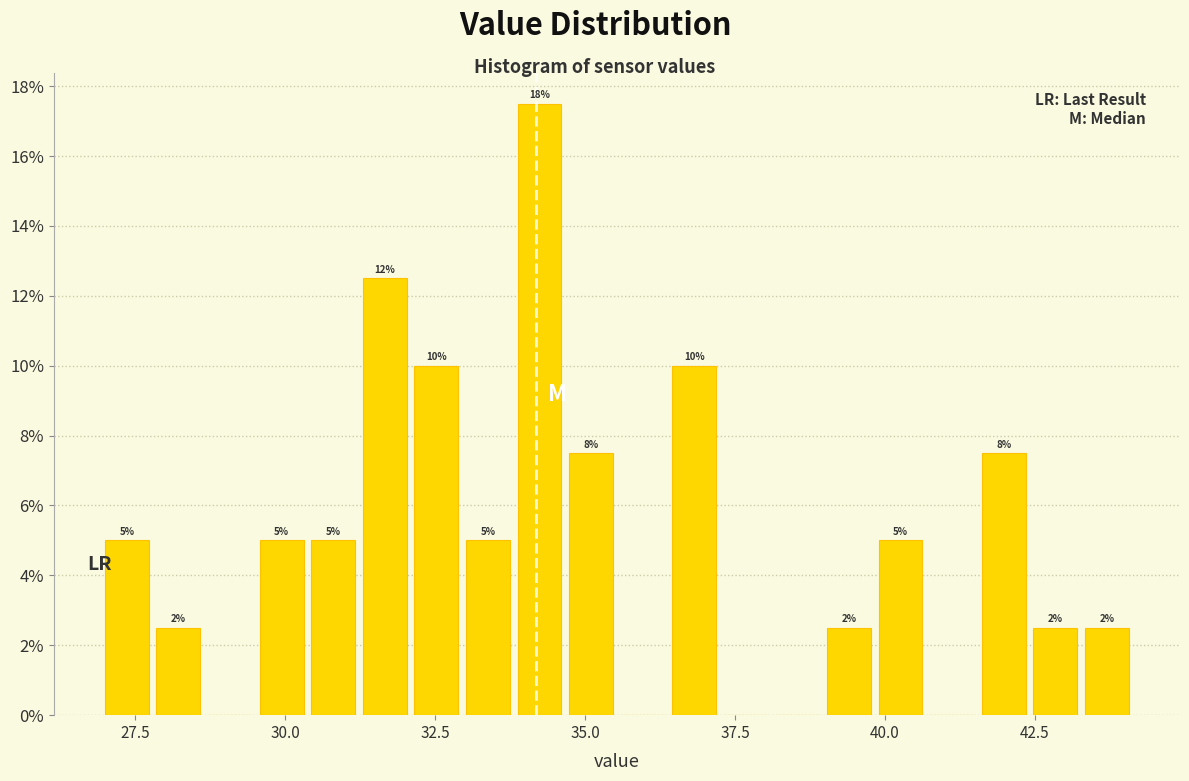

Around what value on the x-axis is the tallest bar? Give the approximate position of its centre, as read against the axis.

34.0